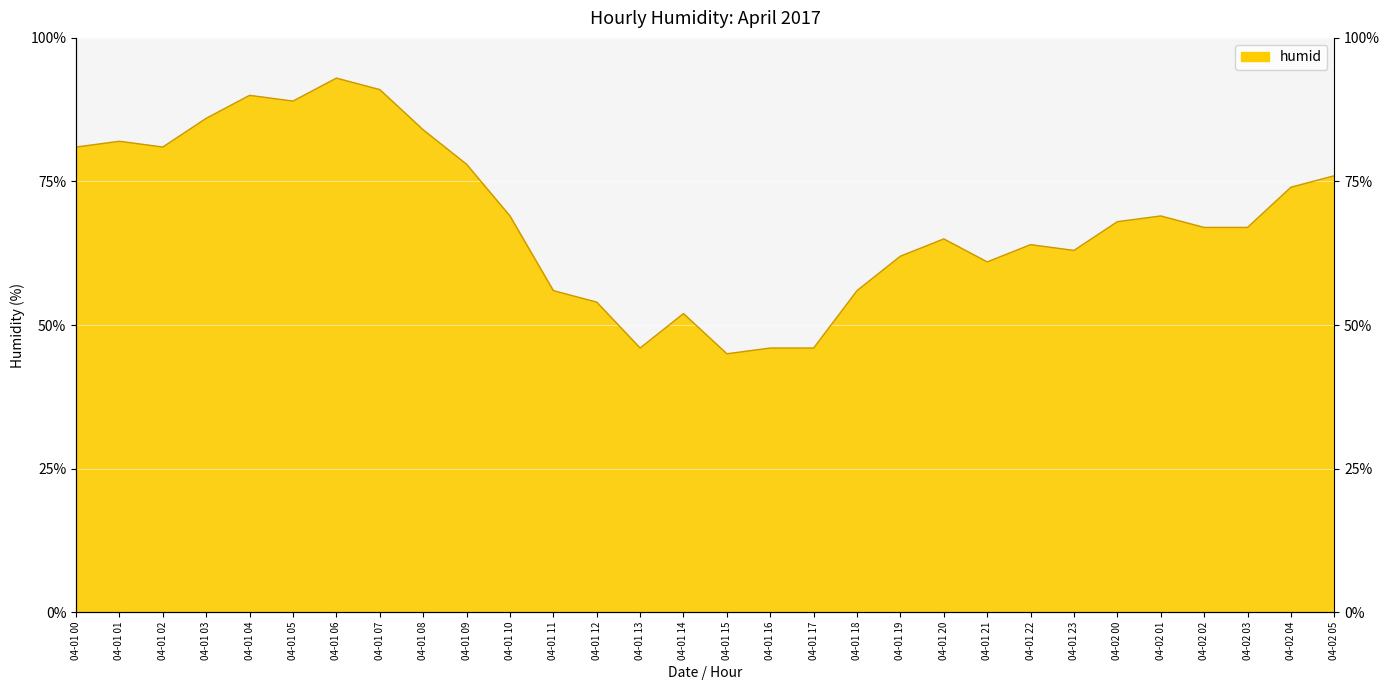

At which category does the data reach its first local peak?

04-01 01